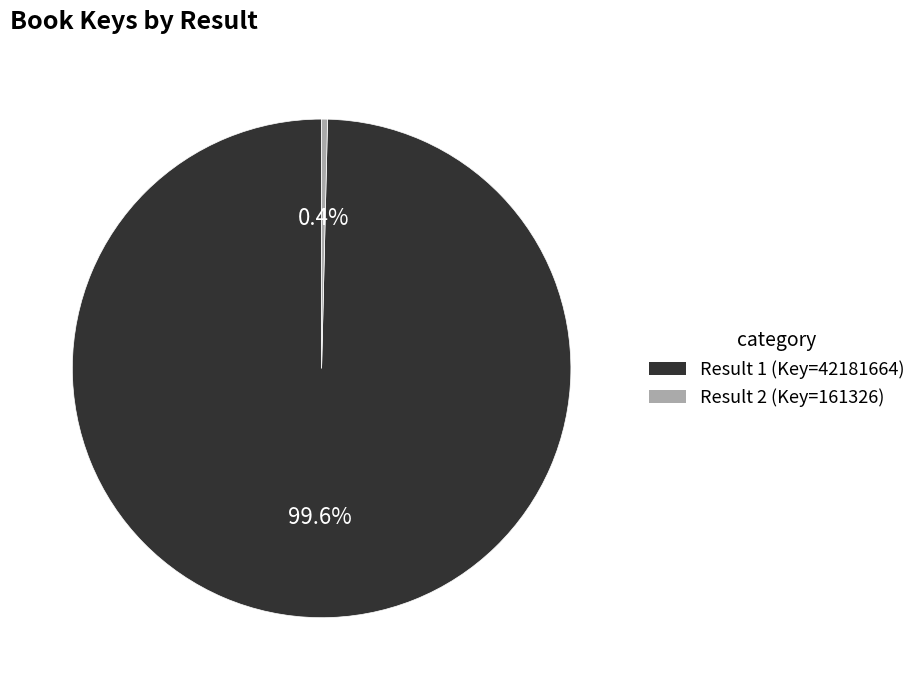

What is the total percentage of Result 2 (Key=161326) and Result 1 (Key=42181664)?

100.0%